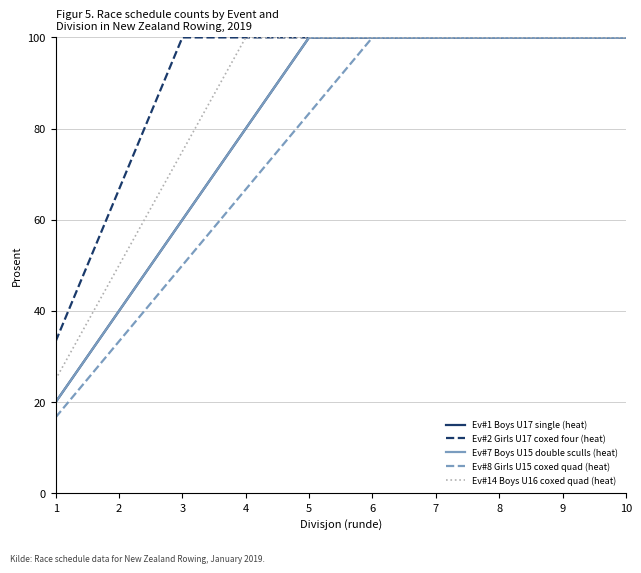

The Ev#1 Boys U17 single (heat) series shows 40.0 at 2. True or false?

True